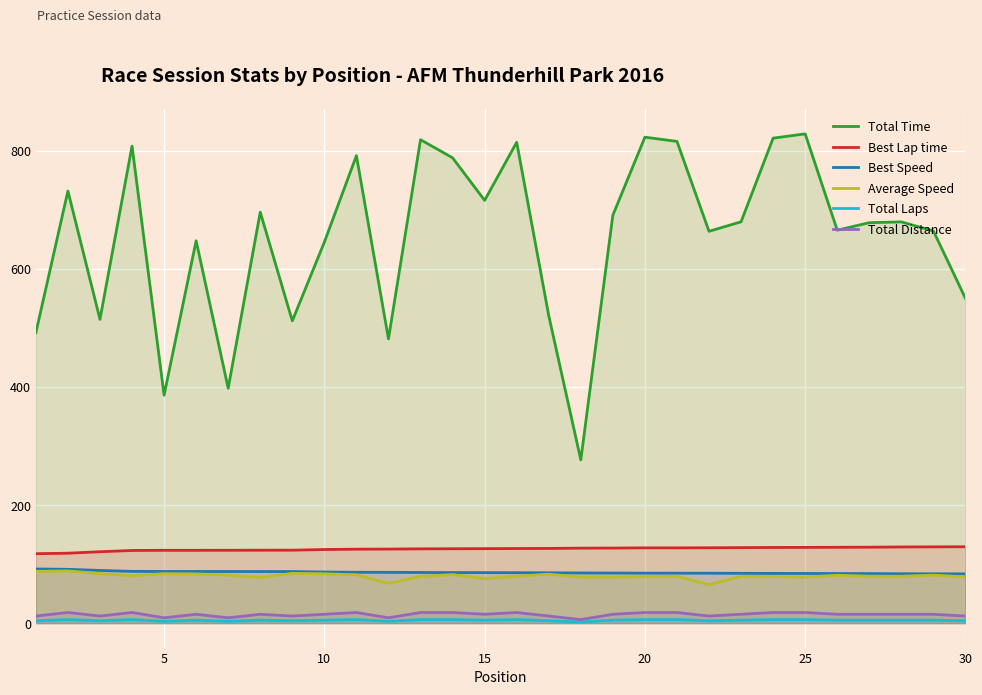

What is the difference between the maximum and second lowest values in the Total Laps series?

3.0